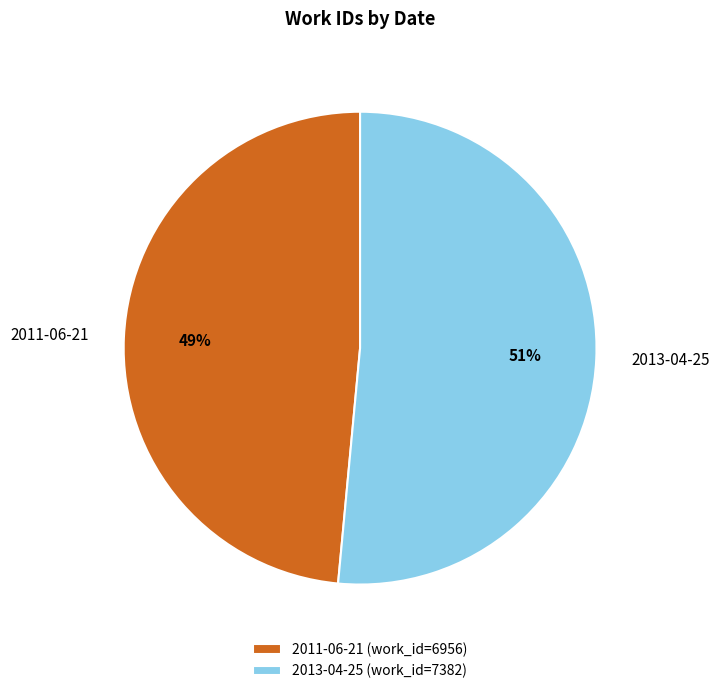

How many slices are in this pie chart?

2